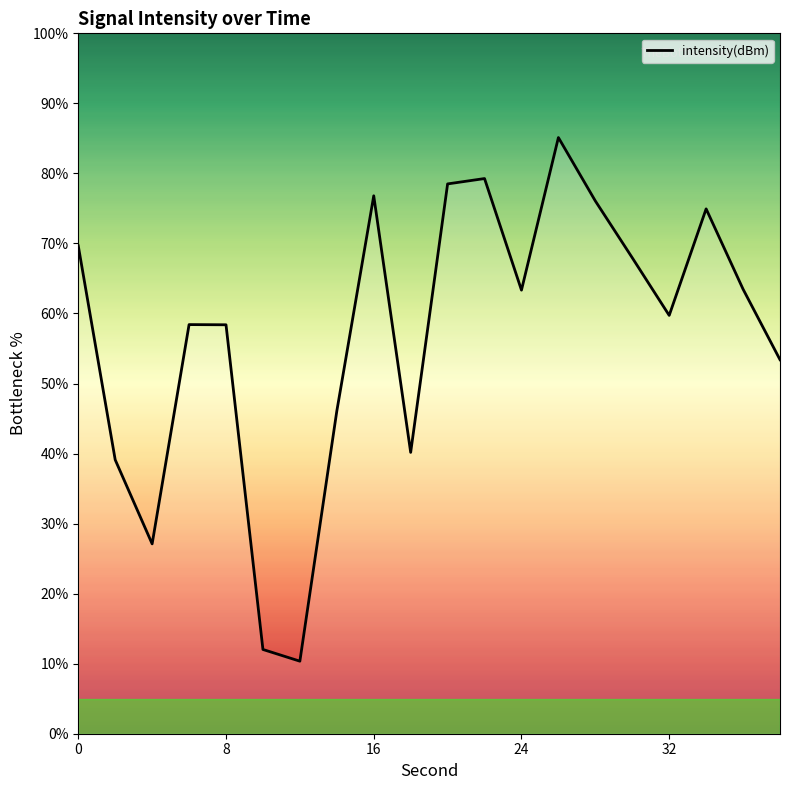

Is this an area chart (filled region under the line)?

No